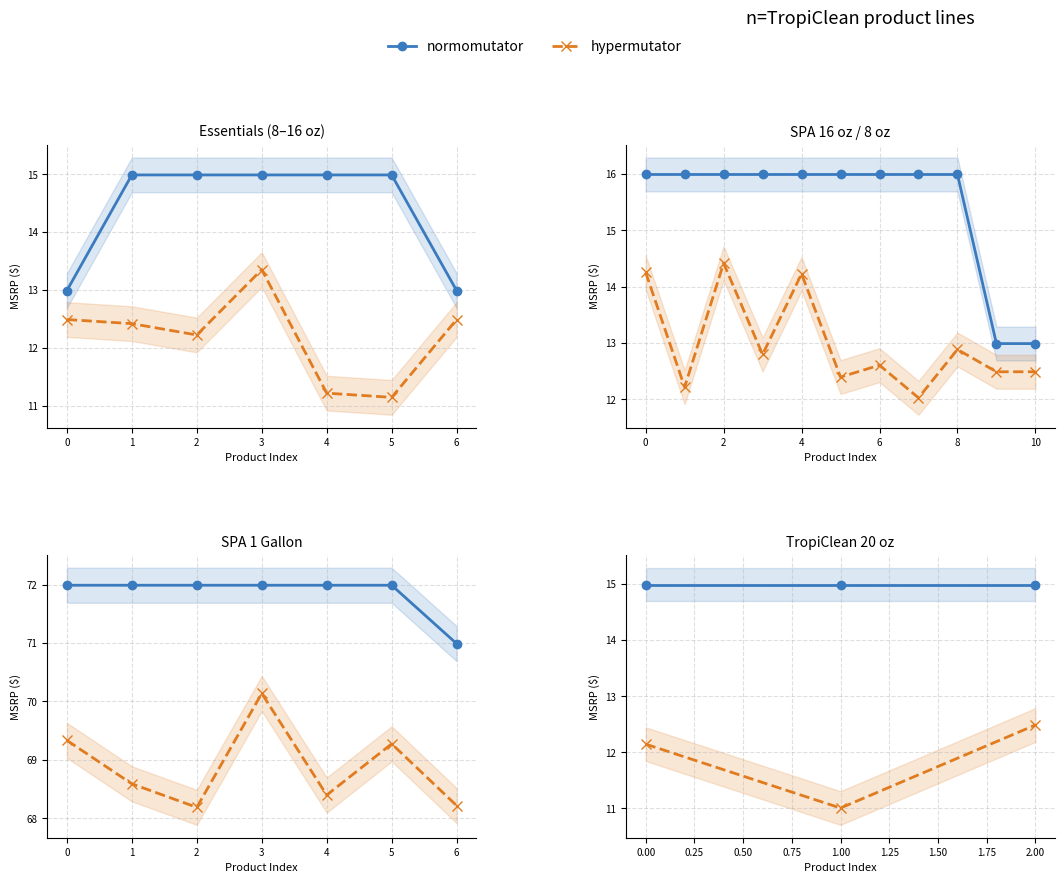

List the series in order of their overall mean, highest first.

normomutator, hypermutator